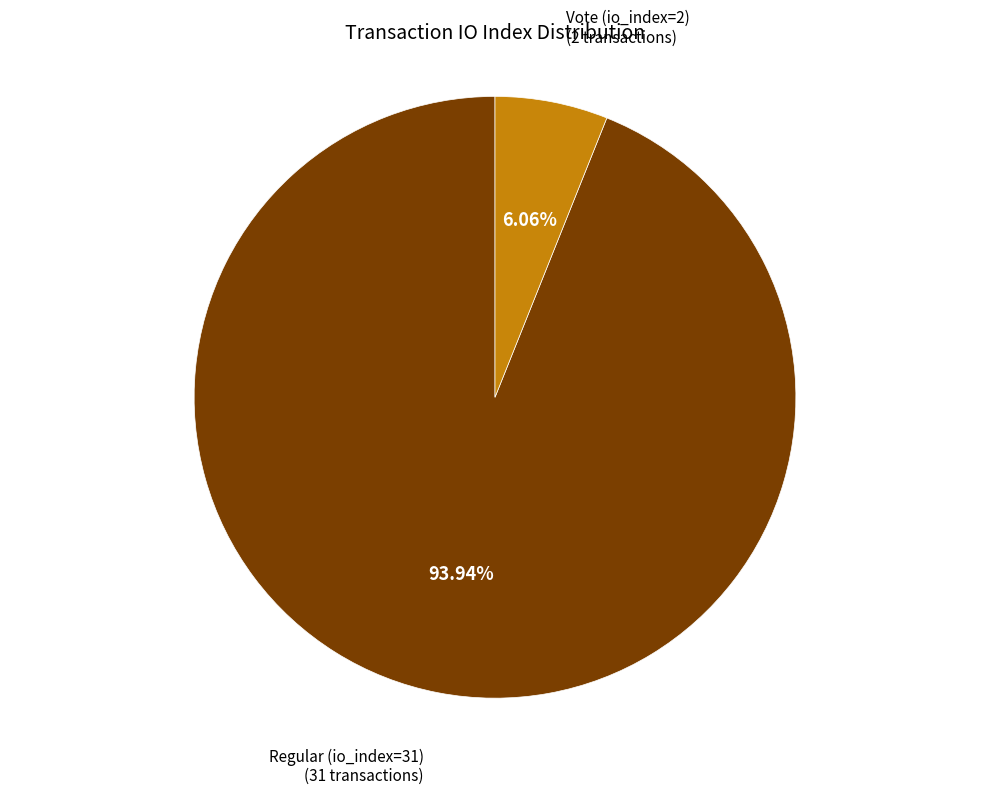

What is the largest slice in the pie chart?

Regular (io_index=31)